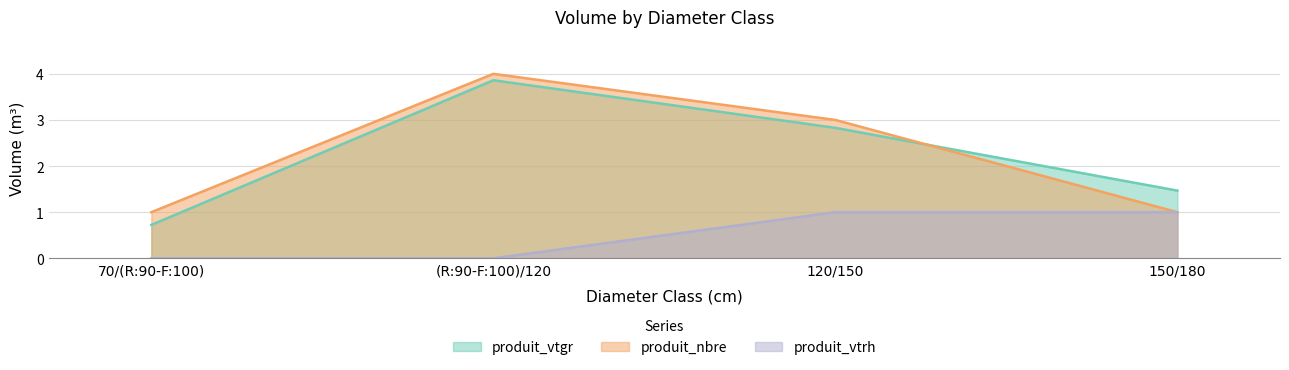

True or false: produit_nbre has more than 0 interior local peaks.

True